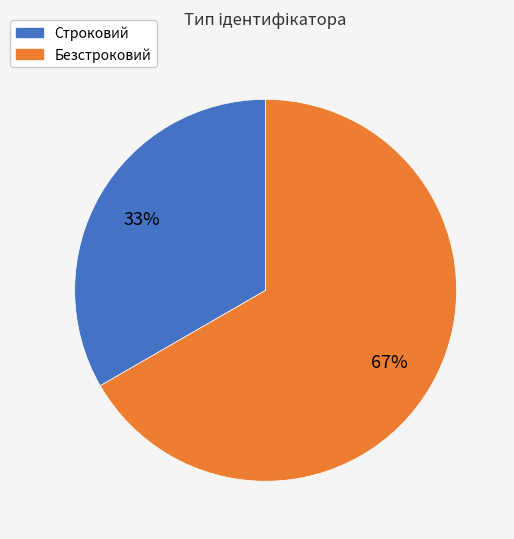

Which slice is the smallest?

Строковий